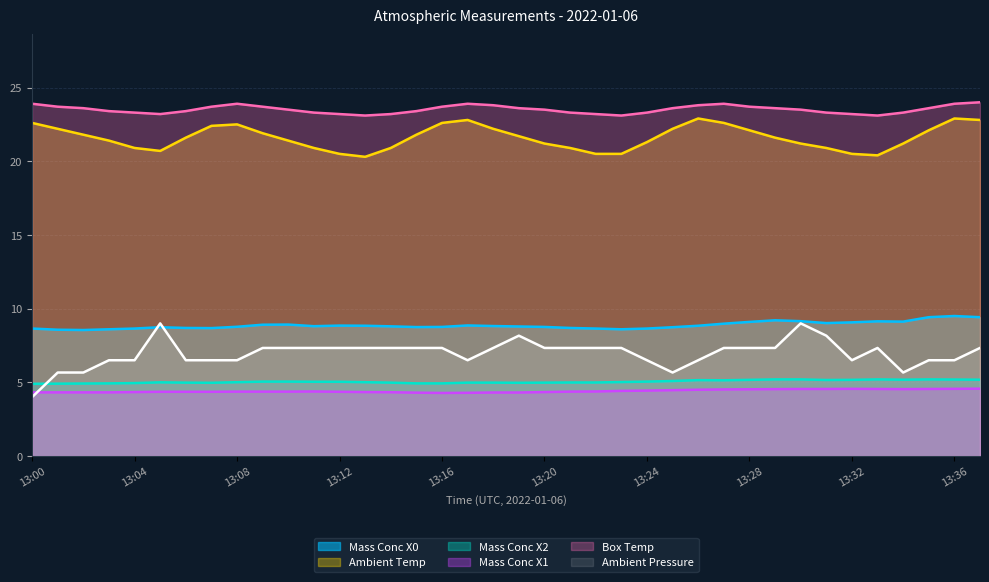

How many distinct data groups are displayed?

6